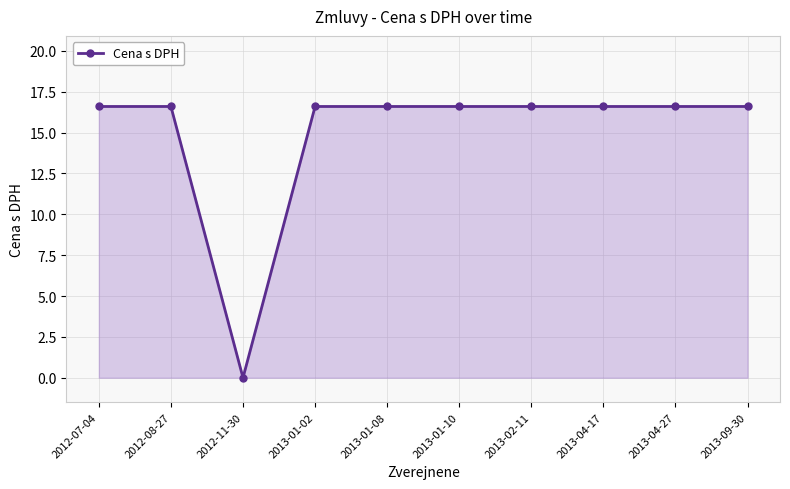

How many series are shown in this chart?

1